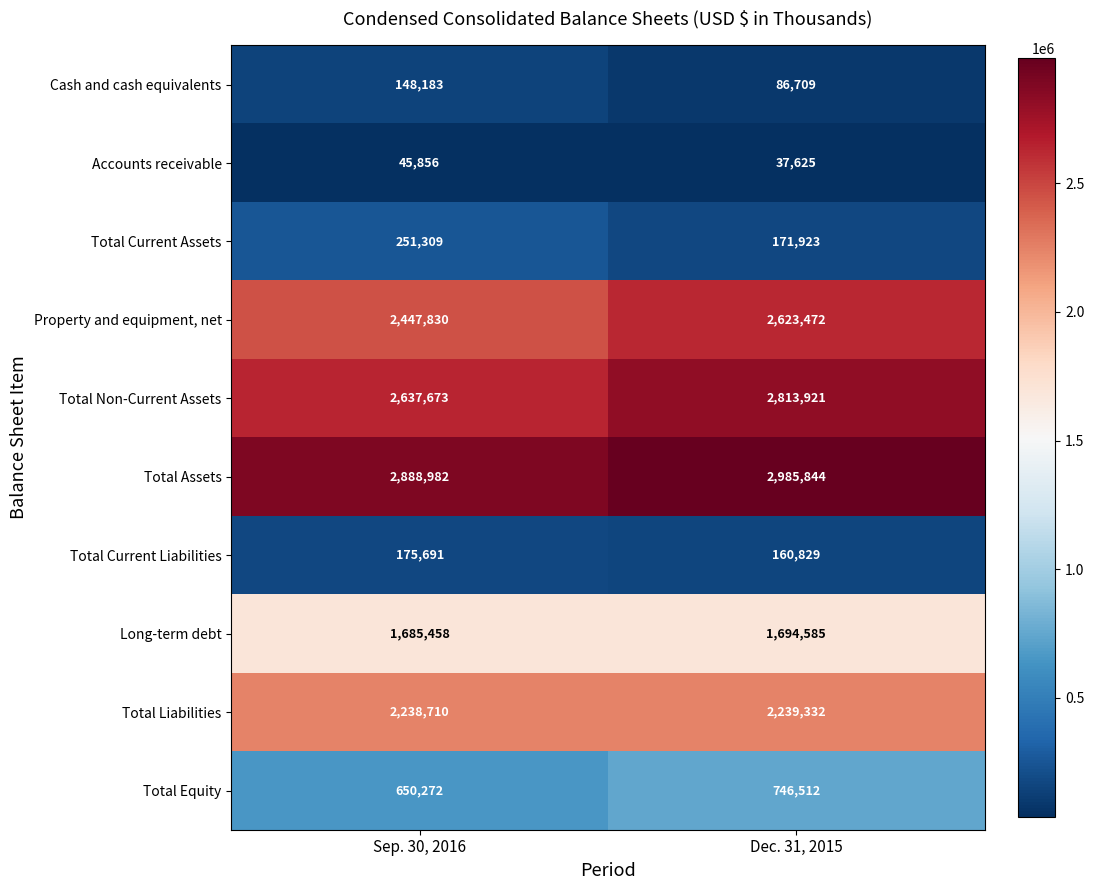

What is the sum of all Accounts receivable values?

83481